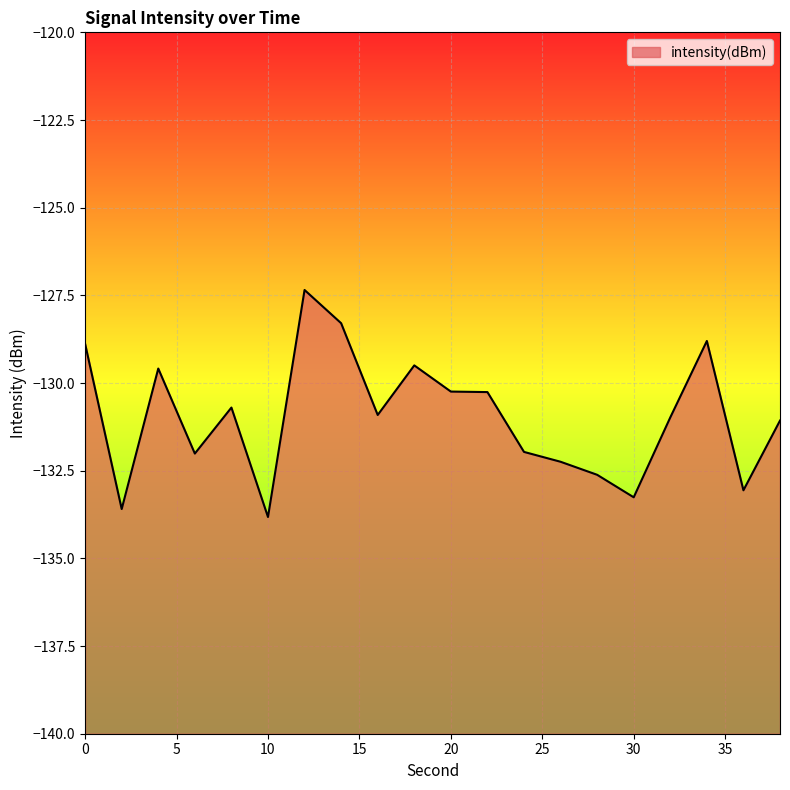

Does the chart display data point markers on the line(s)?

No